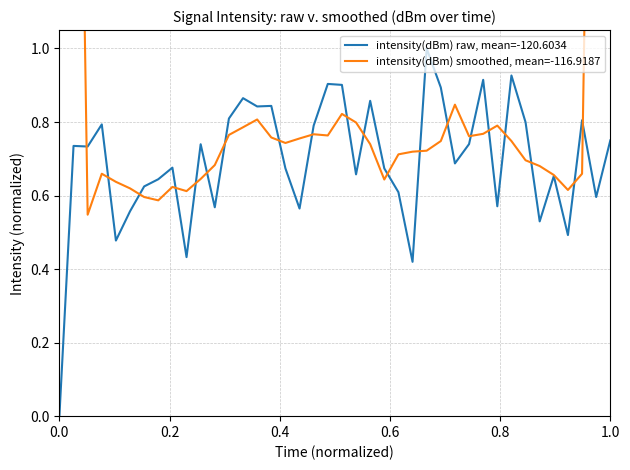

Rank the series by their average value, from lowest to highest.

intensity(dBm) raw, mean=-120.6034, intensity(dBm) smoothed, mean=-116.9187